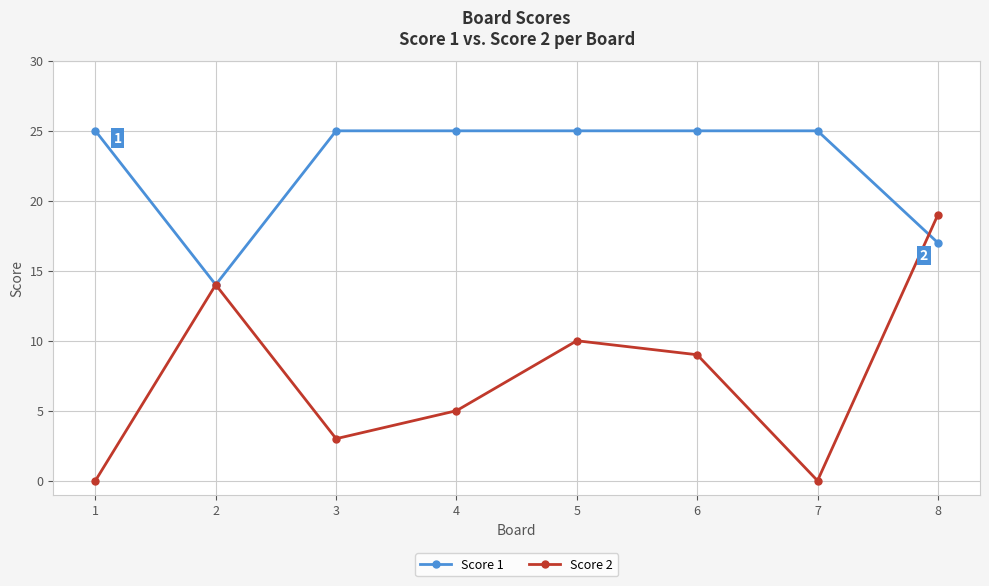

Reading left to right, what are all the values shown in this chart?

Score 1: 25	14	25	25	25	25	25	17
Score 2: 0	14	3	5	10	9	0	19